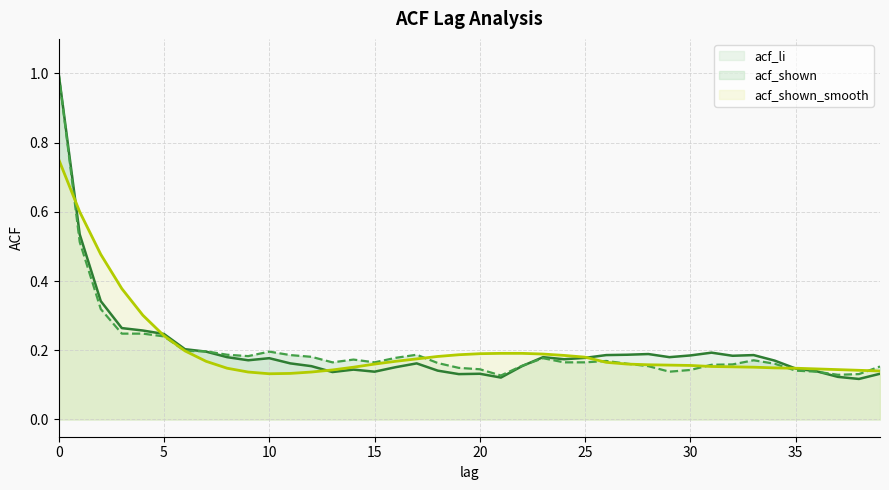

Which series has the largest total across all categories?

acf_shown_smooth